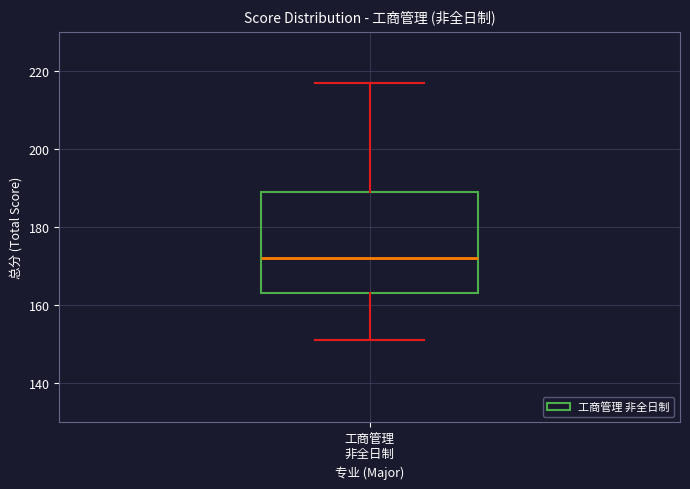

Read this box plot against the y-axis: the position of the median line, the range covered by the box, and the ends of both whiskers. The values are not printed on the chart, so give them approximately, as read against the axis.

median 172, box 164 to 190, whiskers 152 to 218